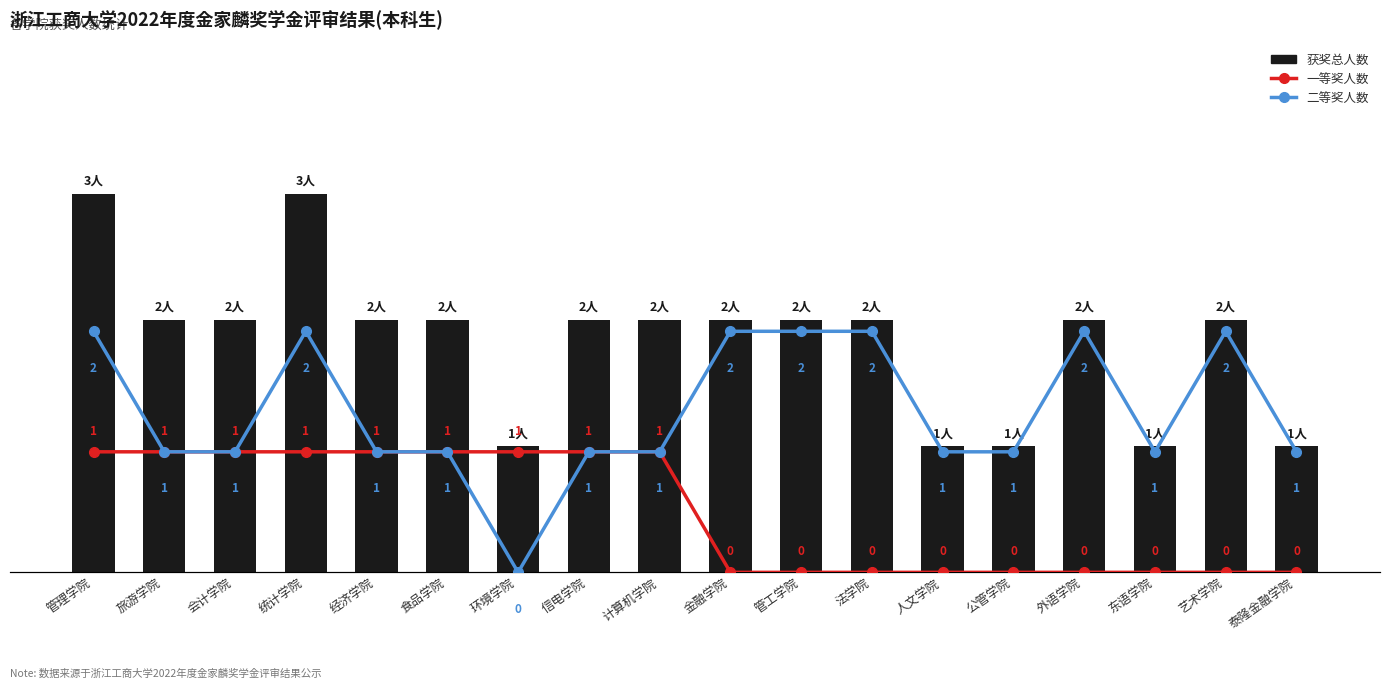

What is the difference between the highest and lowest values at 公管学院?

1